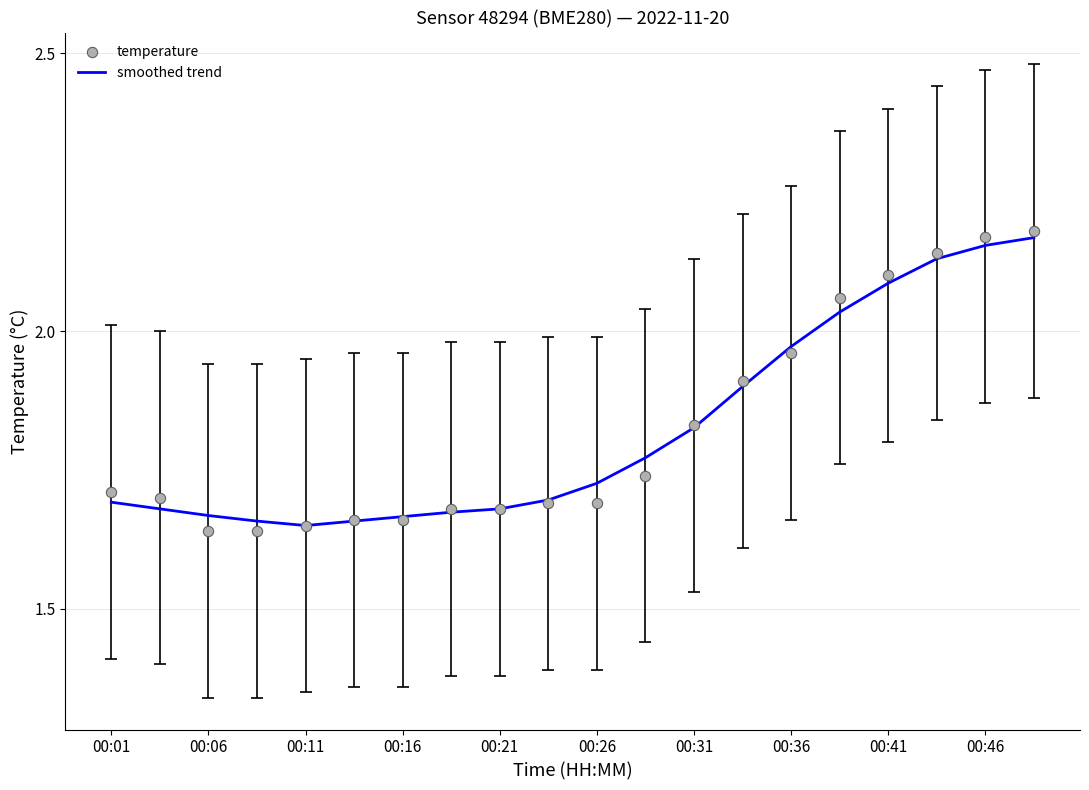

Which series reaches the minimum Y coordinate?

temperature